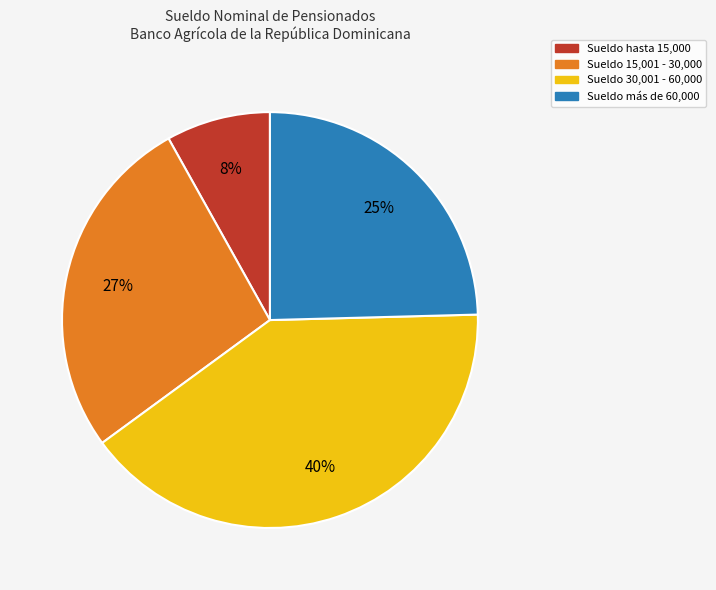

To the nearest percent, what is the average slice percentage?

25%